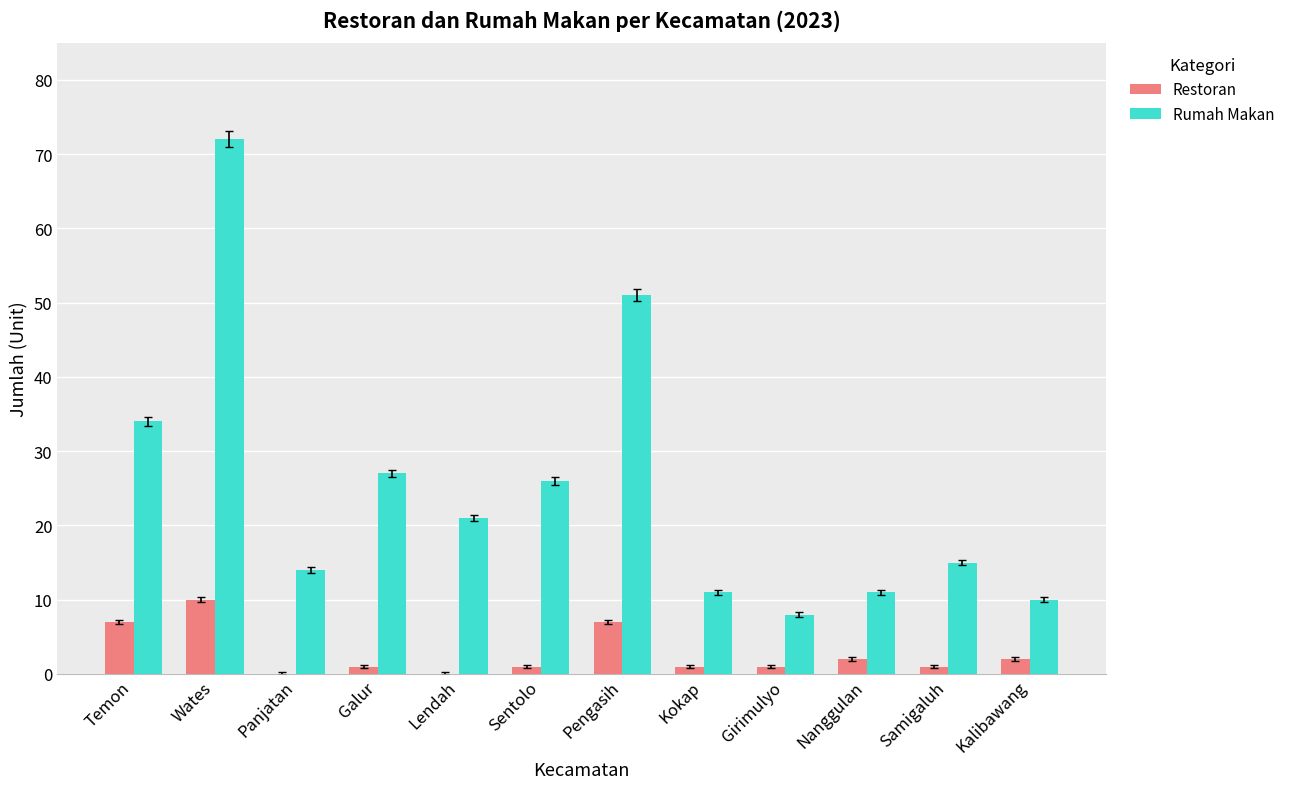

Is the value of Restoran at Lendah greater than the value of Rumah Makan at Girimulyo?

No